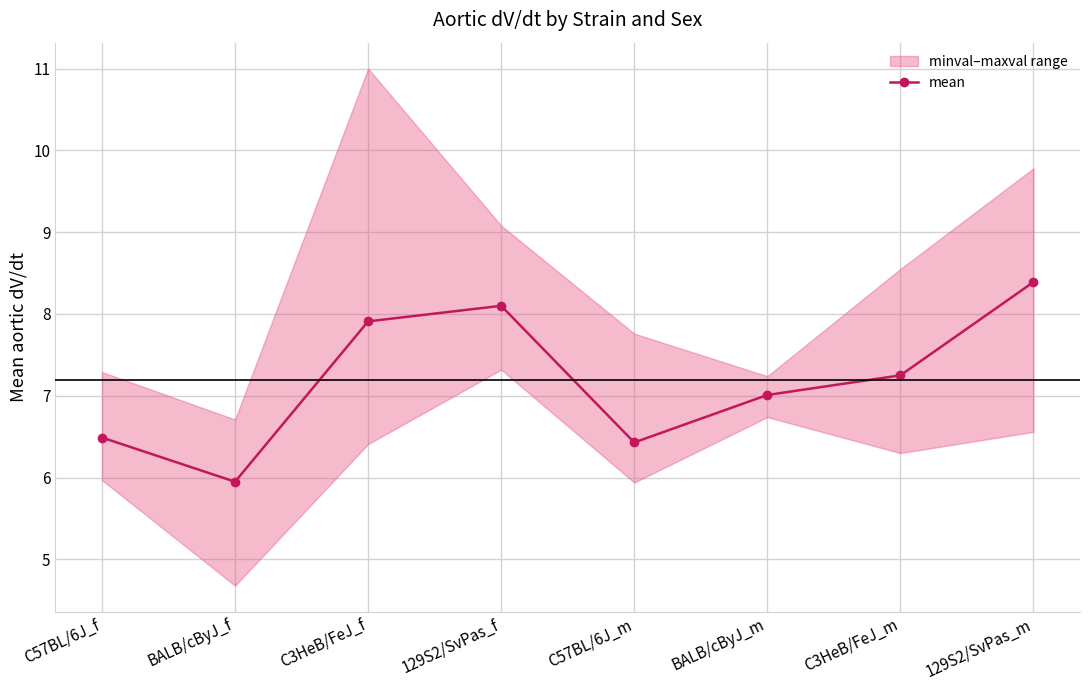

Is it true that the value at 129S2/SvPas_m is 4.3?

False